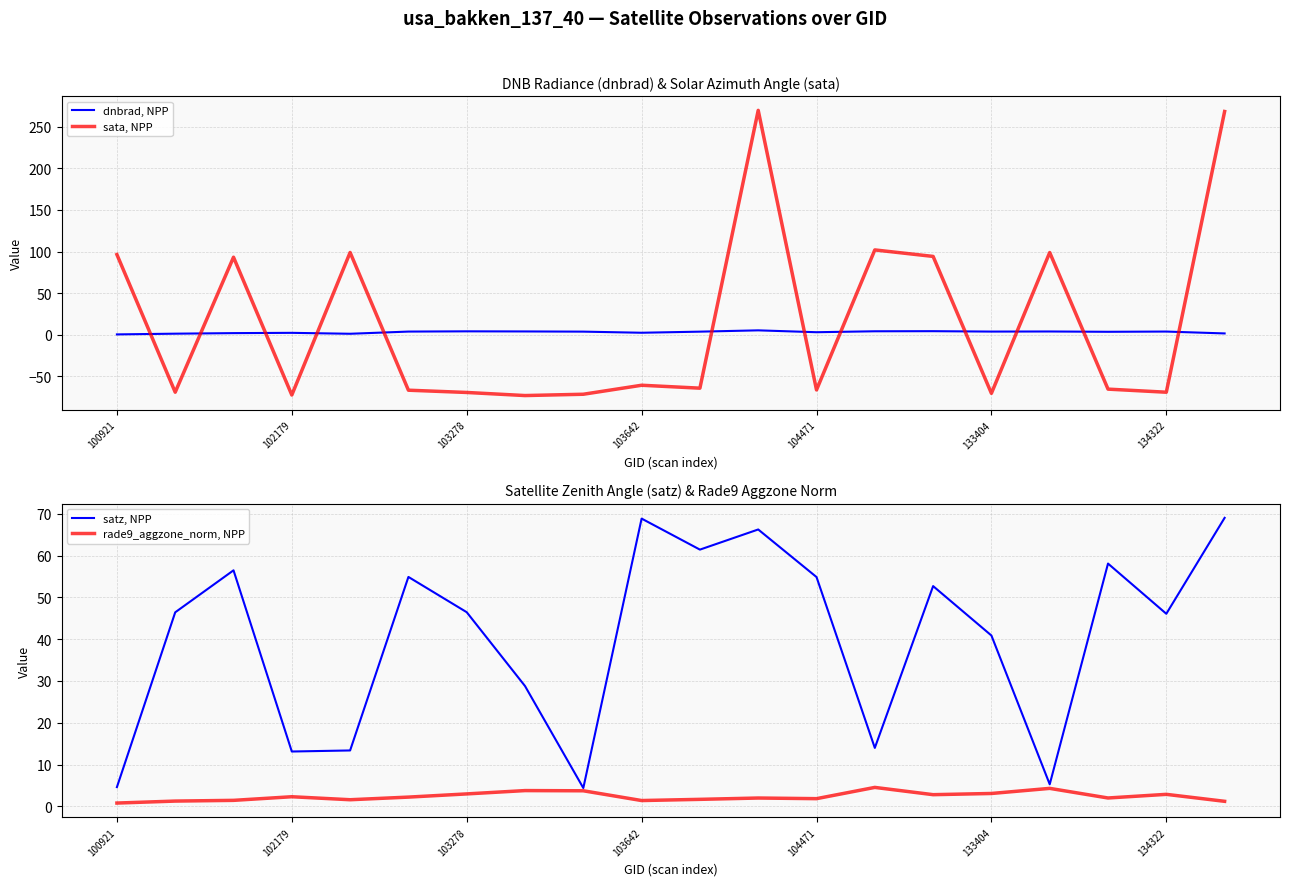

How many distinct data groups are displayed?

4